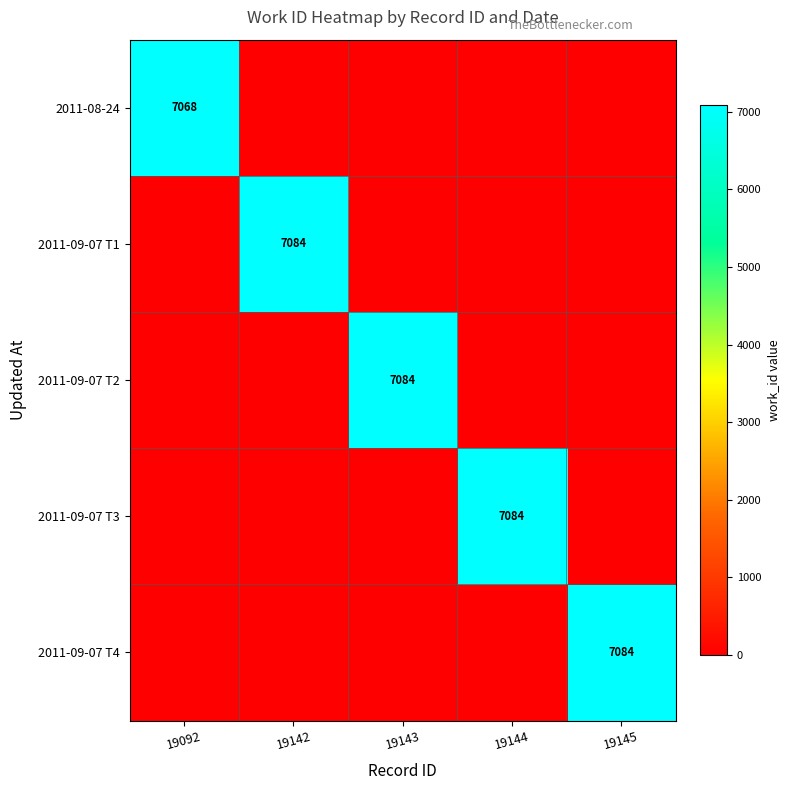

Rank the series at 19142 from lowest to highest value.

2011-08-24, 2011-09-07 T2, 2011-09-07 T3, 2011-09-07 T4, 2011-09-07 T1